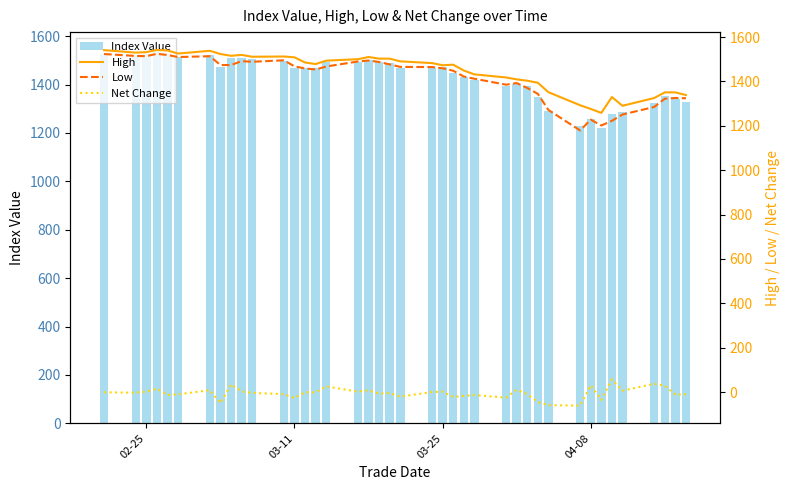

Reading left to right, list all the values displayed in this chart.

Index Value: 1525.9	1522.6	1524.4	1539.5	1525.7	1515.4	1523.6	1473.8	1507.6	1510.6	1506.7	1497.0	1469.8	1468.7	1467.3	1492.6	1494.3	1502.0	1495.0	1490.5	1469.9	1469.7	1471.4	1449.1	1431.9	1418.2	1392.7	1403.2	1393.9	1348.4	1289.2	1227.8	1258.2	1222.4	1279.1	1285.3	1322.3	1350.6	1338.6	1328.5
High: 1540.9	1529.7	1531.8	1542.0	1539.3	1525.5	1537.8	1523.4	1515.4	1519.4	1511.0	1512.2	1508.4	1485.1	1478.2	1493.4	1500.1	1509.9	1502.5	1502.5	1490.3	1482.5	1472.8	1475.3	1448.9	1431.7	1417.6	1409.1	1403.0	1393.7	1351.3	1292.3	1275.9	1258.0	1329.5	1290.0	1325.1	1350.6	1350.4	1338.4
Low: 1523.3	1514.7	1513.8	1524.2	1519.1	1509.8	1513.5	1473.8	1473.6	1491.2	1488.3	1495.0	1467.7	1458.3	1453.6	1467.1	1489.8	1494.1	1487.4	1476.5	1465.3	1464.6	1459.1	1448.0	1421.9	1412.0	1385.2	1392.5	1370.4	1343.8	1271.1	1178.8	1227.7	1201.2	1222.2	1250.7	1284.8	1322.1	1325.2	1324.0
Net Change: -1.3	-3.3	1.8	15.1	-13.8	-10.3	8.2	-49.8	33.8	3.1	-4.0	-9.6	-27.3	-1.1	-1.4	25.3	1.7	7.7	-7.0	-4.5	-20.7	-0.2	1.7	-22.3	-17.3	-13.6	-25.5	10.5	-9.3	-45.5	-59.2	-61.3	30.3	-35.8	56.8	6.2	37.0	28.3	-11.9	-10.1